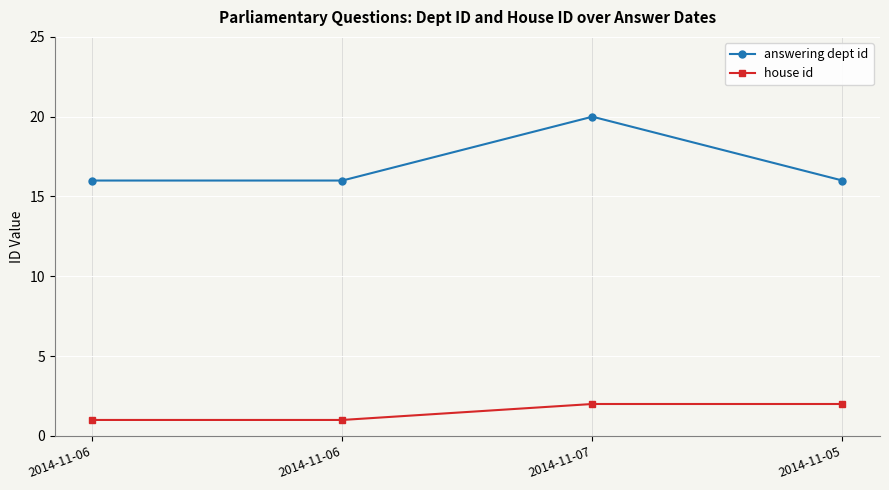

Which series has the largest range (max minus min)?

answering dept id